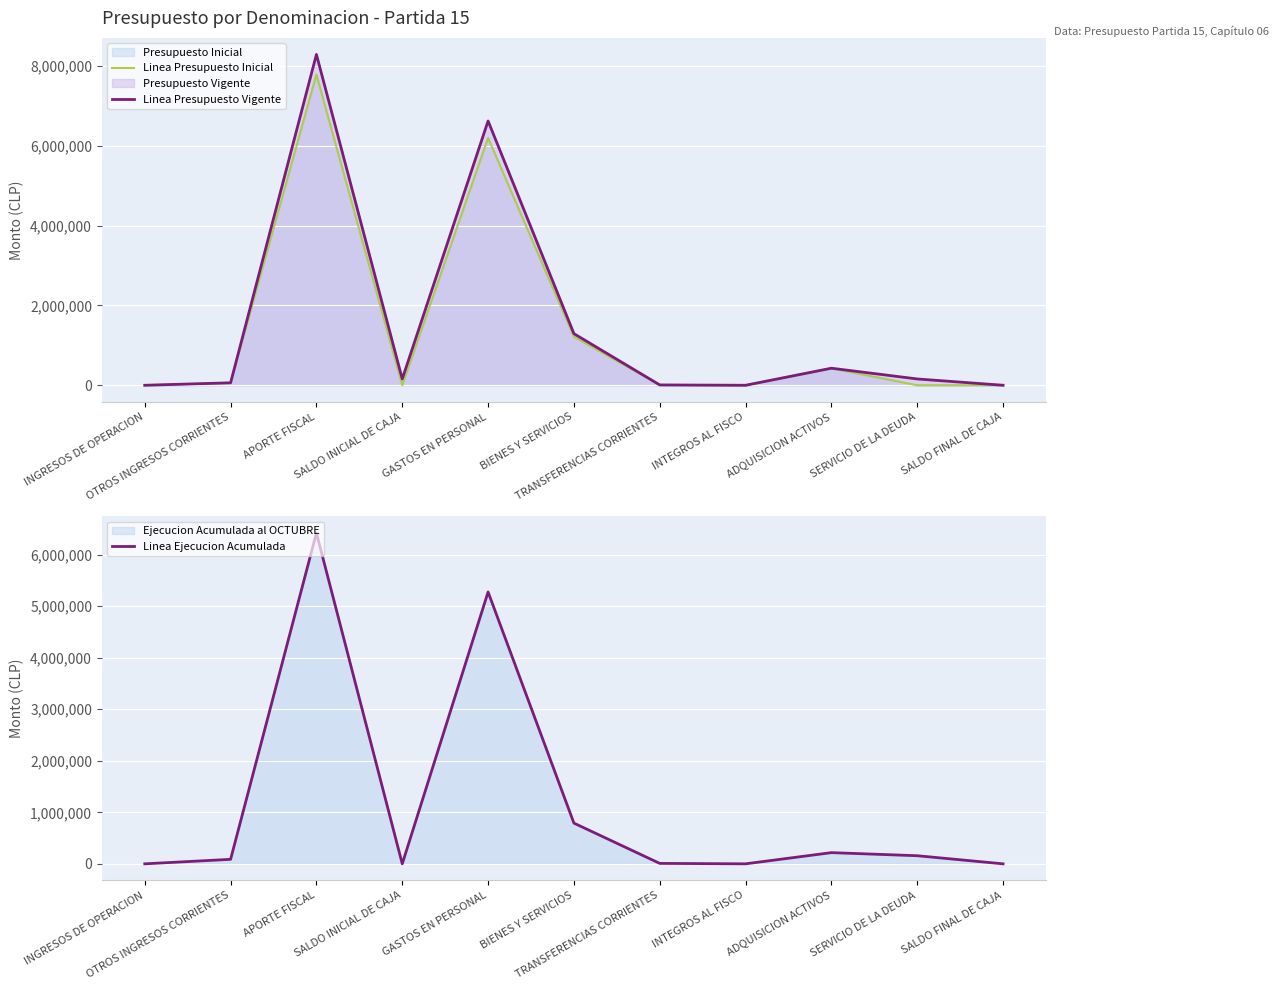

What is the label of the 6th point from the right?

BIENES Y SERVICIOS